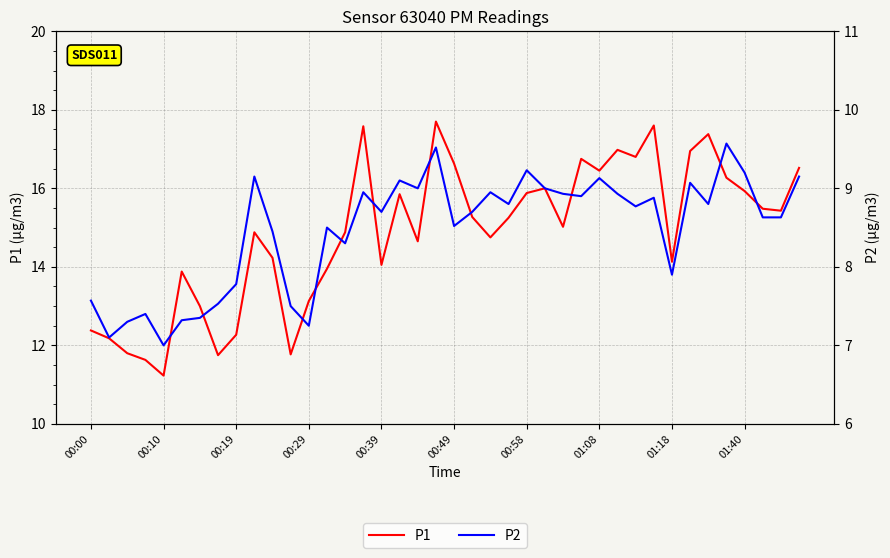

Is this an area chart (filled region under the line)?

No